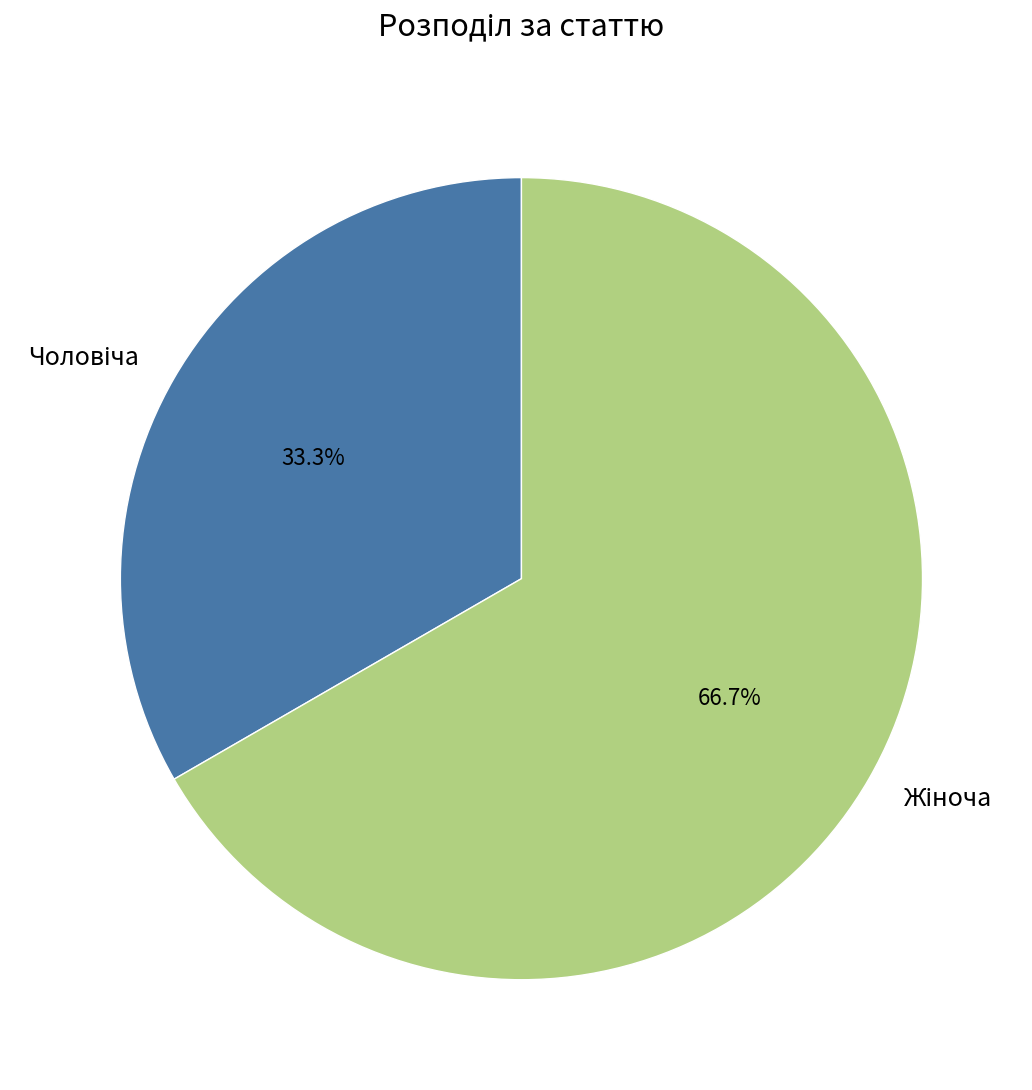

Is there any slice that represents more than half of the pie?

Yes